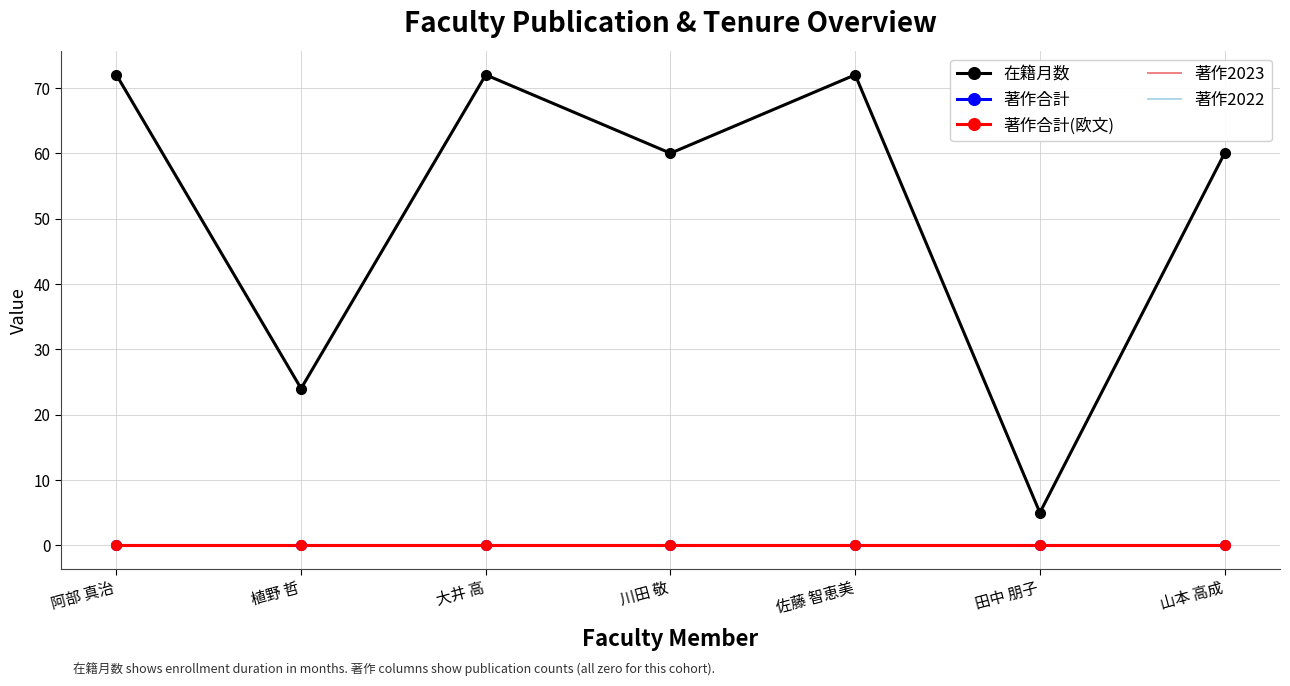

What are all the series names shown in the legend?

在籍月数, 著作合計, 著作合計(欧文), 著作2023, 著作2022